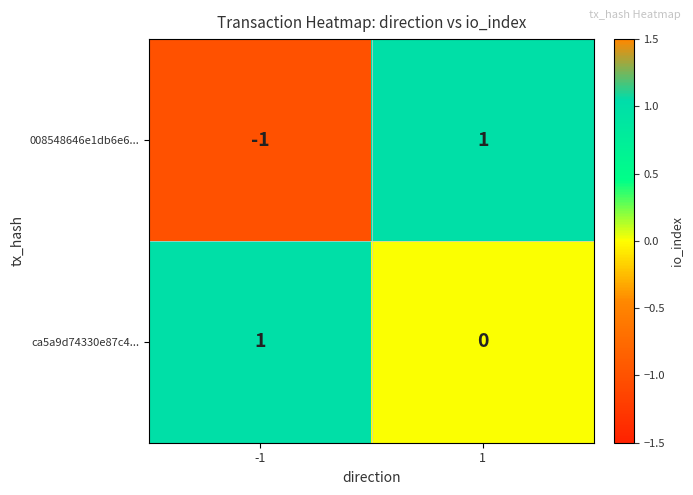

Is the value of ca5a9d74330e87c4... at 1 greater than the value of 008548646e1db6e6... at 1?

No